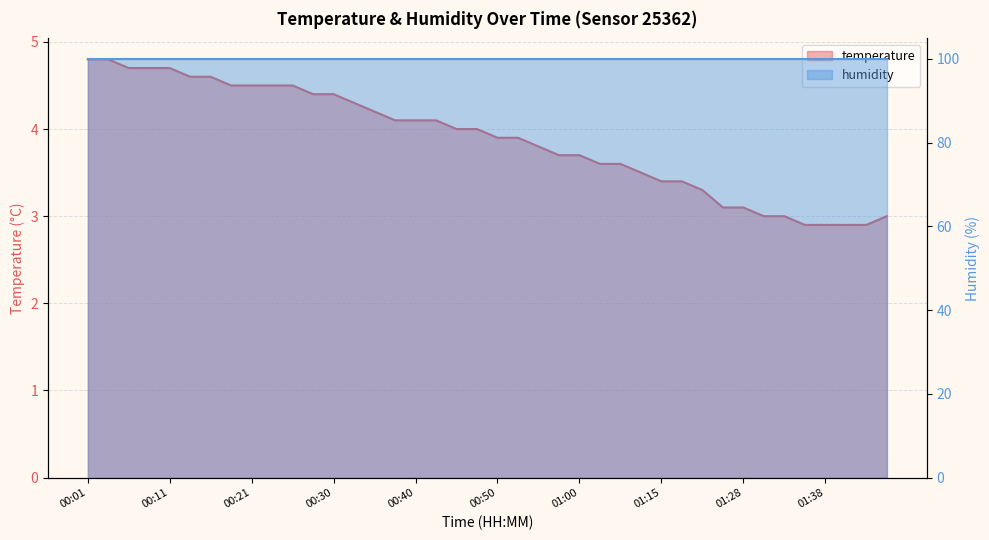

The chart shows a value of 2.9 at 01:40. True or false?

True